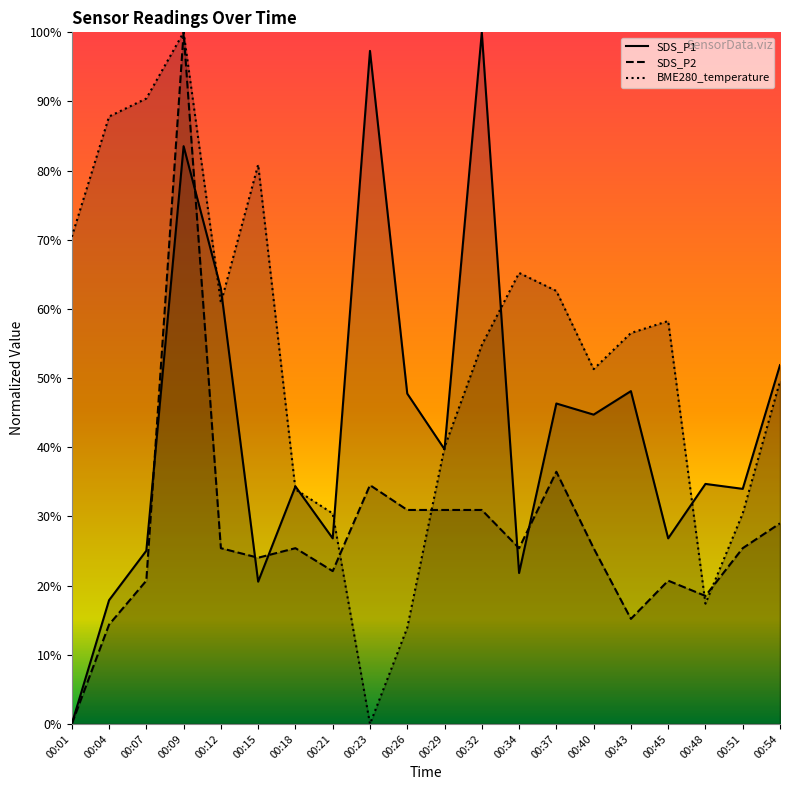

Rank the categories by BME280_temperature value from highest to lowest.

00:09, 00:07, 00:04, 00:15, 00:01, 00:34, 00:37, 00:12, 00:45, 00:43, 00:32, 00:40, 00:54, 00:29, 00:18, 00:21, 00:51, 00:48, 00:26, 00:23